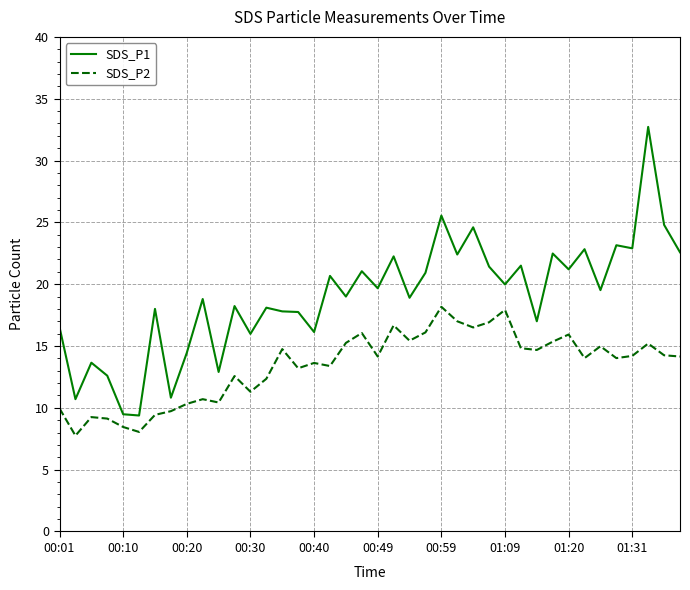

Which series has the largest range (max minus min)?

SDS_P1